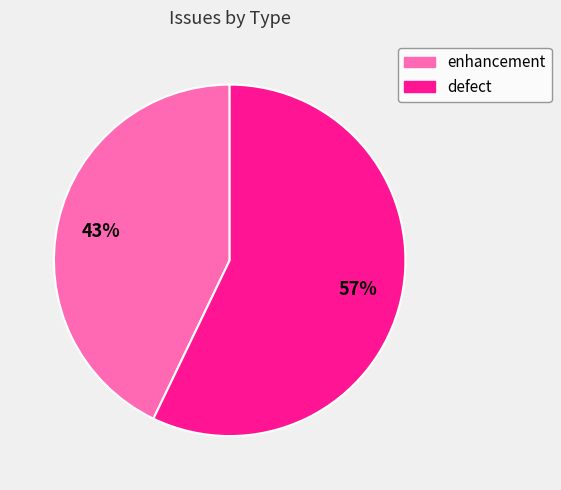

To the nearest percent, what is the difference between the largest and smallest slice percentages?

14%